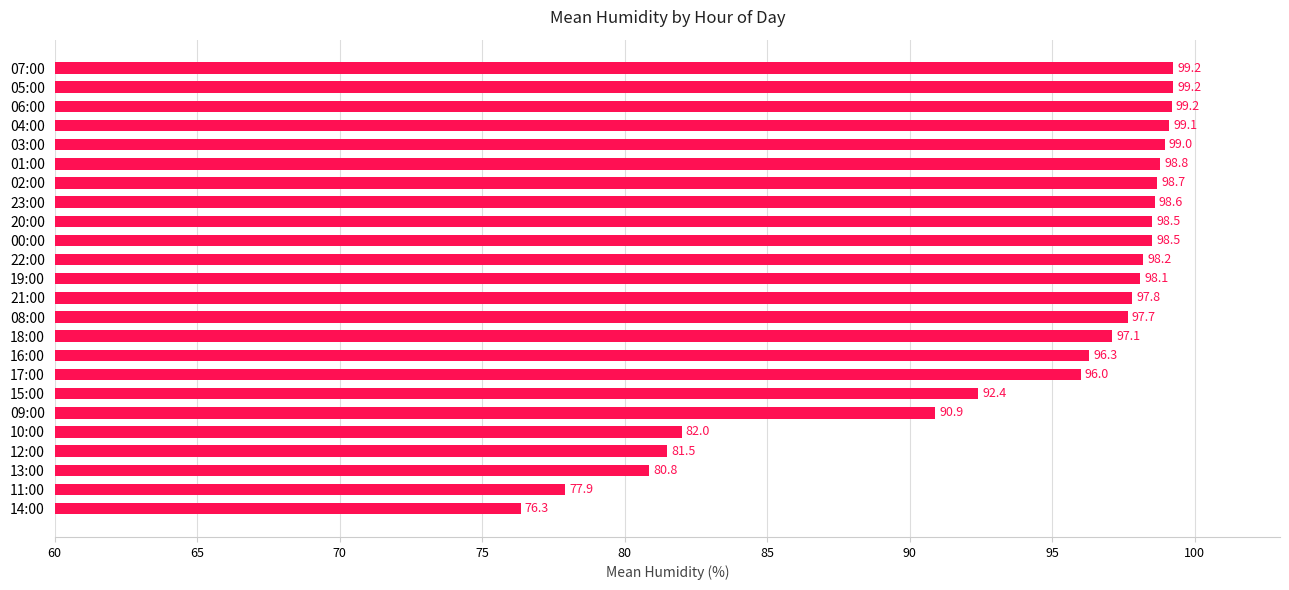

At which category does the chart reach its minimum across all series?

14:00